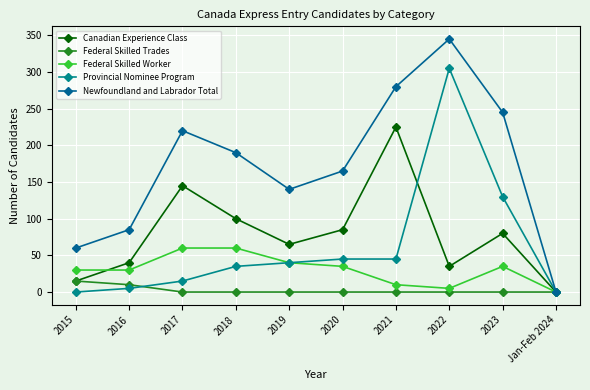

List the labels in order of Newfoundland and Labrador Total value, smallest first.

Jan-Feb 2024, 2015, 2016, 2019, 2020, 2018, 2017, 2023, 2021, 2022